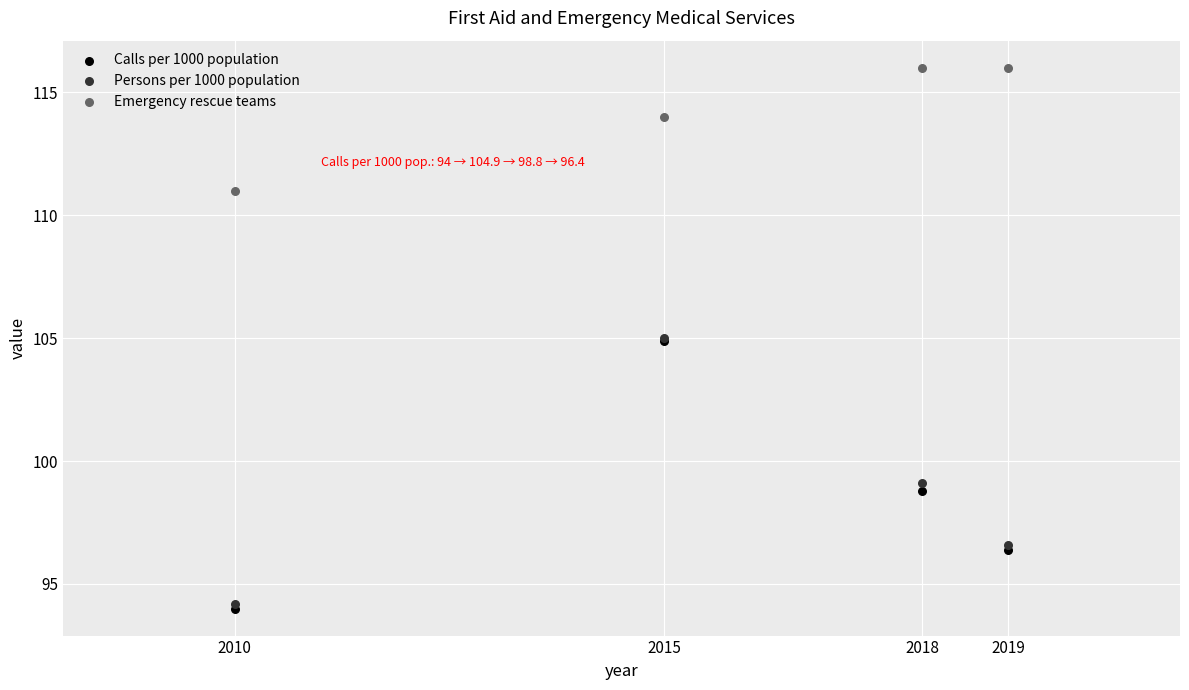

Which series has the largest Y range (max minus min)?

Calls per 1000 population